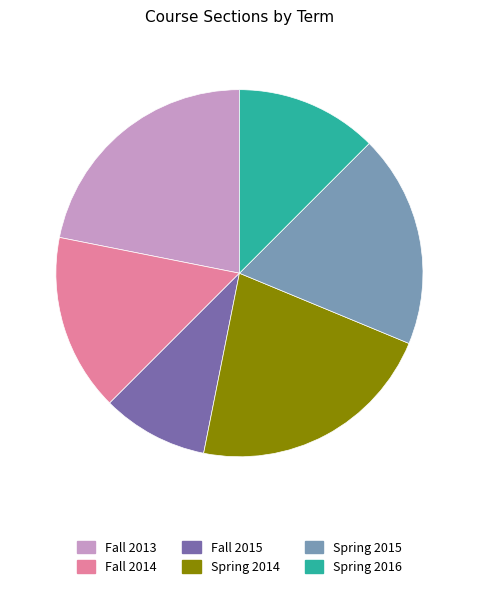

Approximately how many times larger is the value at Spring 2016 compared to Fall 2015?

1.3